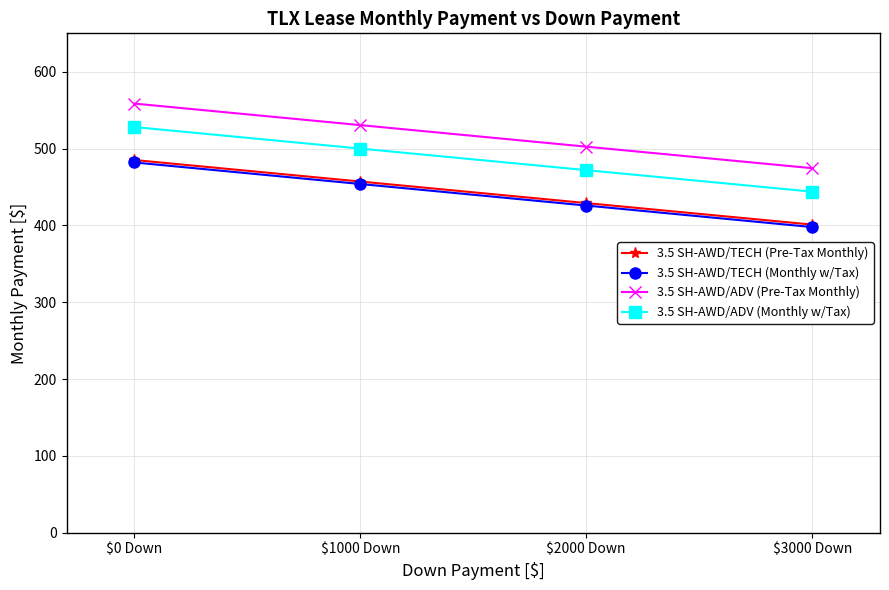

What is the difference between the highest and lowest values at $2000 Down?

76.6